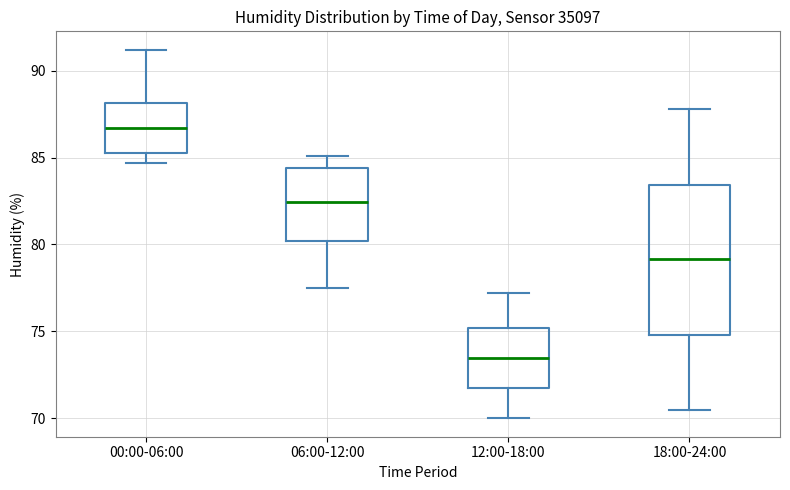

Reading left to right, read every box against the y-axis: the position of its median line, the range the box covers, and the ends of its whiskers. The values are not printed on the chart, so give them approximately, as read against the axis.

00:00-06:00: median 86.5, box 85.5 to 88.0, whiskers 84.5 to 91.0
06:00-12:00: median 82.5, box 80.0 to 84.5, whiskers 77.5 to 85.0
12:00-18:00: median 73.5, box 71.5 to 75.0, whiskers 70.0 to 77.0
18:00-24:00: median 79.0, box 75.0 to 83.5, whiskers 70.5 to 88.0